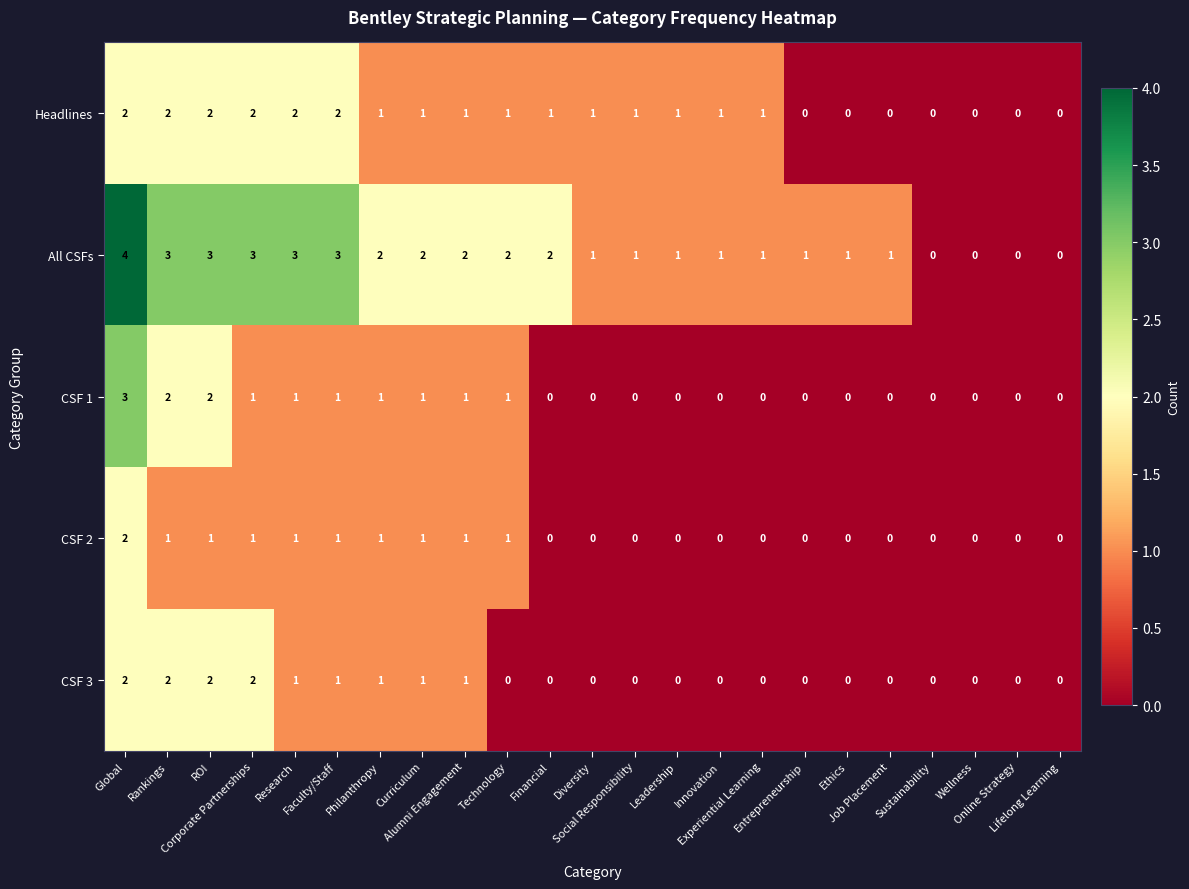

How many All CSFs values are between 1 and 3?

18